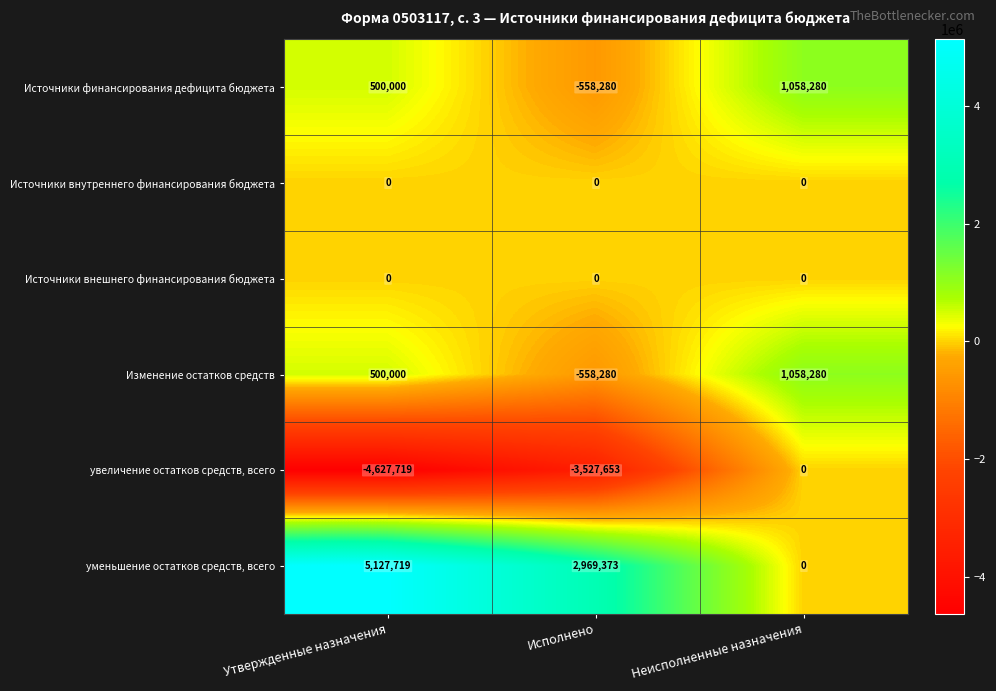

What is the approximate value of Изменение остатков средств at Исполнено, to the nearest 10?

-558280